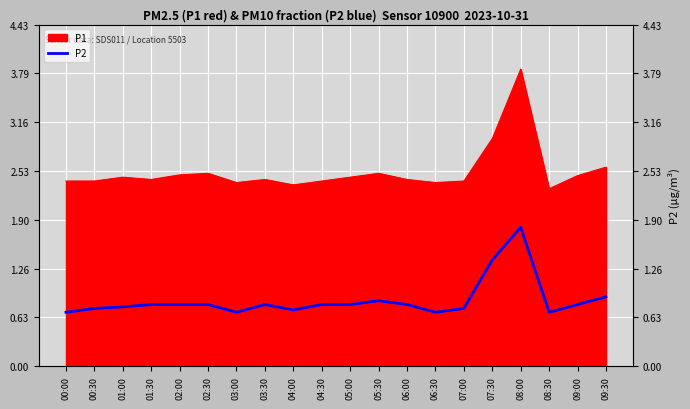

Reading left to right, what are all the values shown in this chart?

00:00=0.7	00:30=0.8	01:00=0.8	01:30=0.8	02:00=0.8	02:30=0.8	03:00=0.7	03:30=0.8	04:00=0.7	04:30=0.8	05:00=0.8	05:30=0.8	06:00=0.8	06:30=0.7	07:00=0.8	07:30=1.4	08:00=1.8	08:30=0.7	09:00=0.8	09:30=0.9